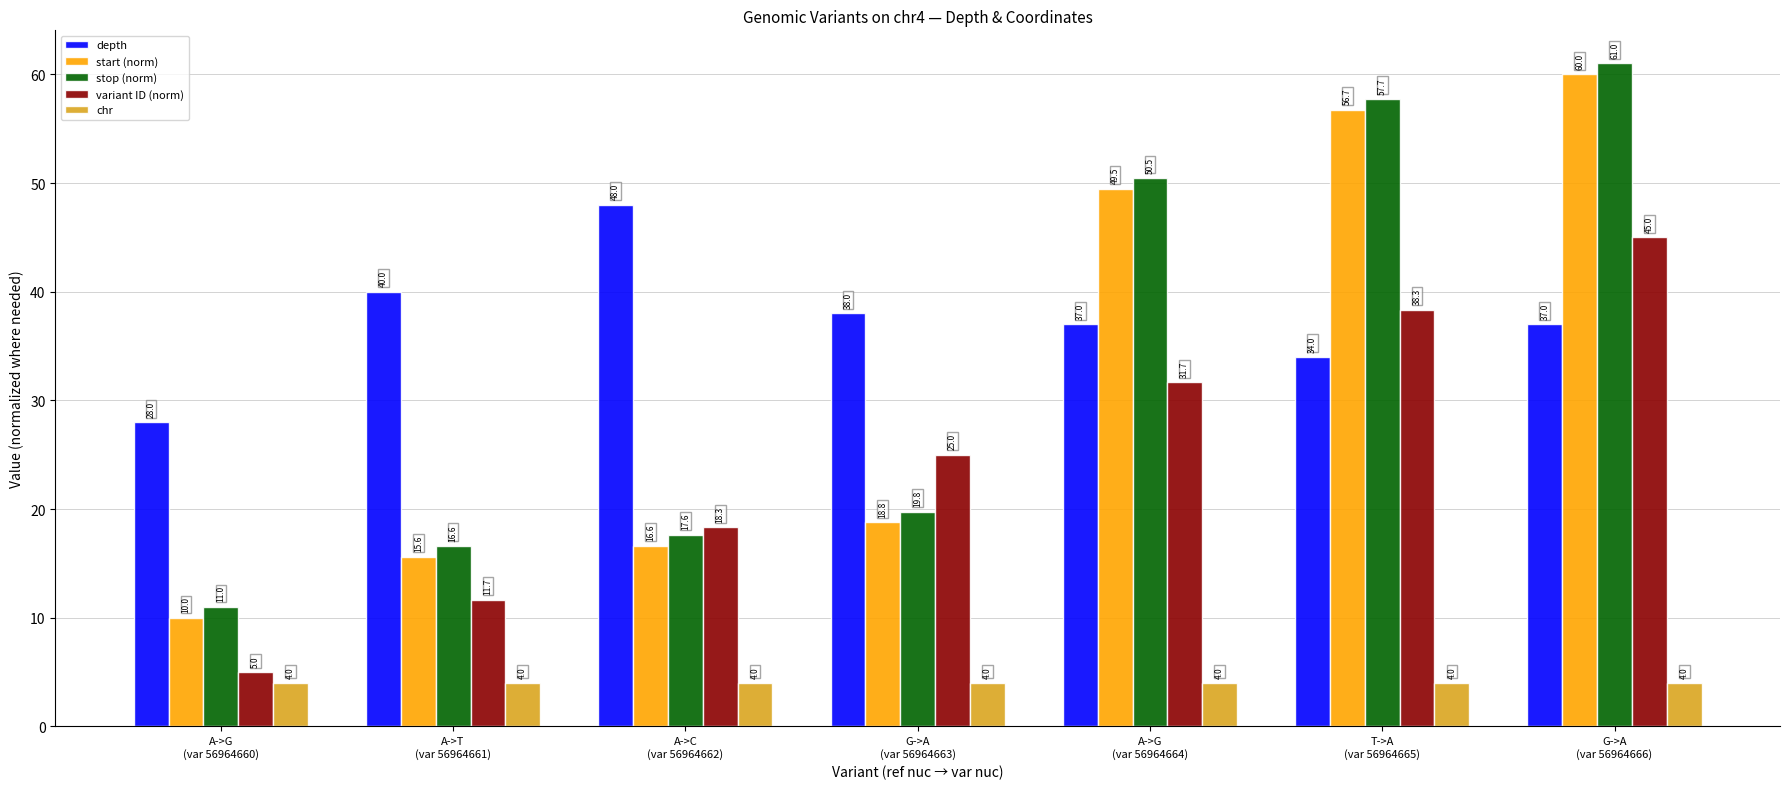

What is the smallest value displayed?

4.0